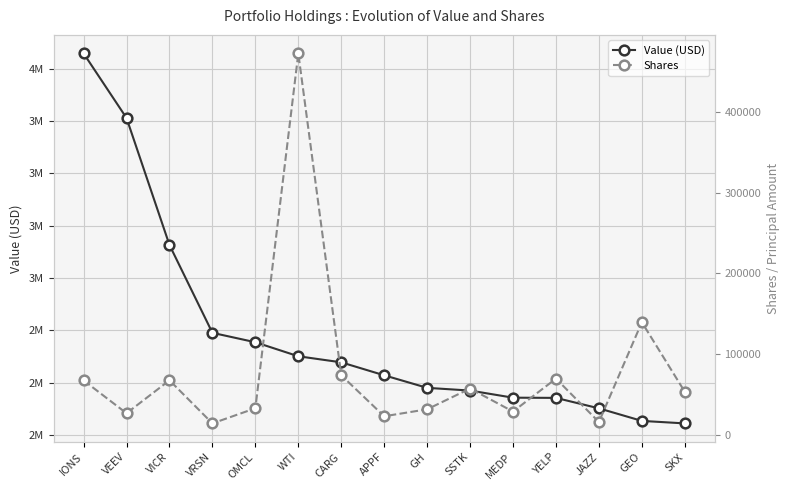

Between OMCL and GH, which series saw the biggest shift?

Value (USD)